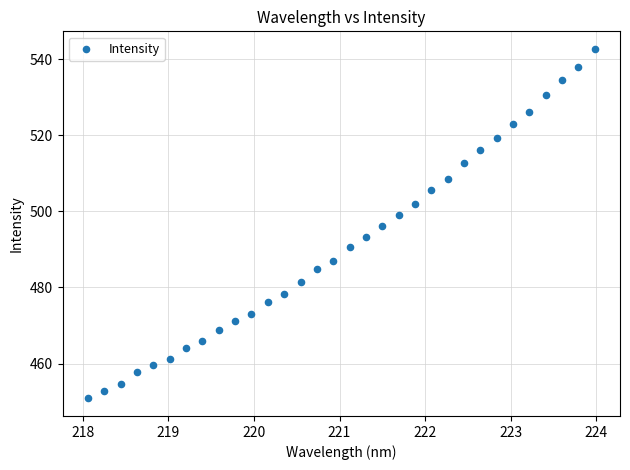

What is the range of X values (max minus min)?

5.9